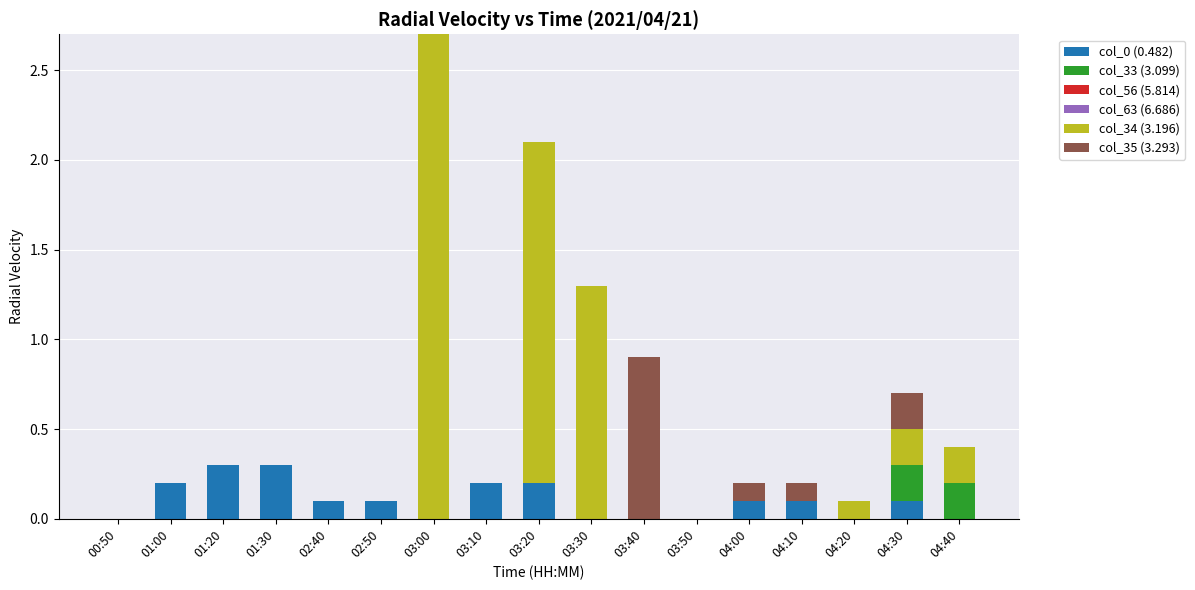

True or false: col_0 (0.482) has a value of 0.1 at 02:50.

True